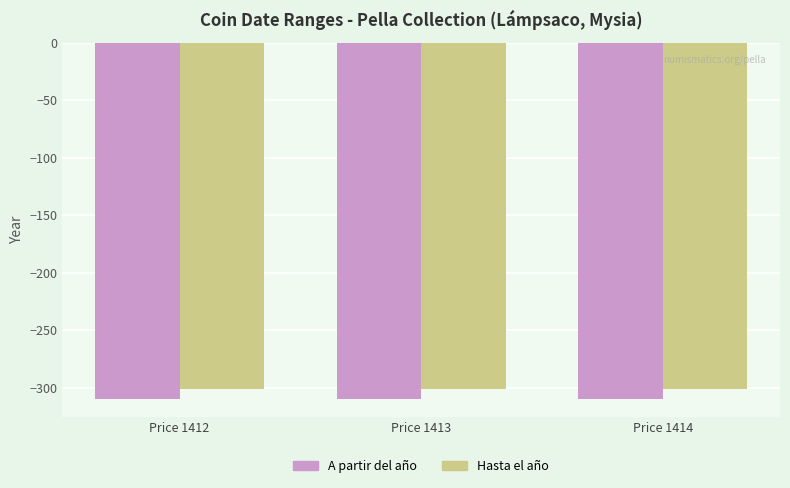

What is the spread (max minus min) of values at Price 1412?

9